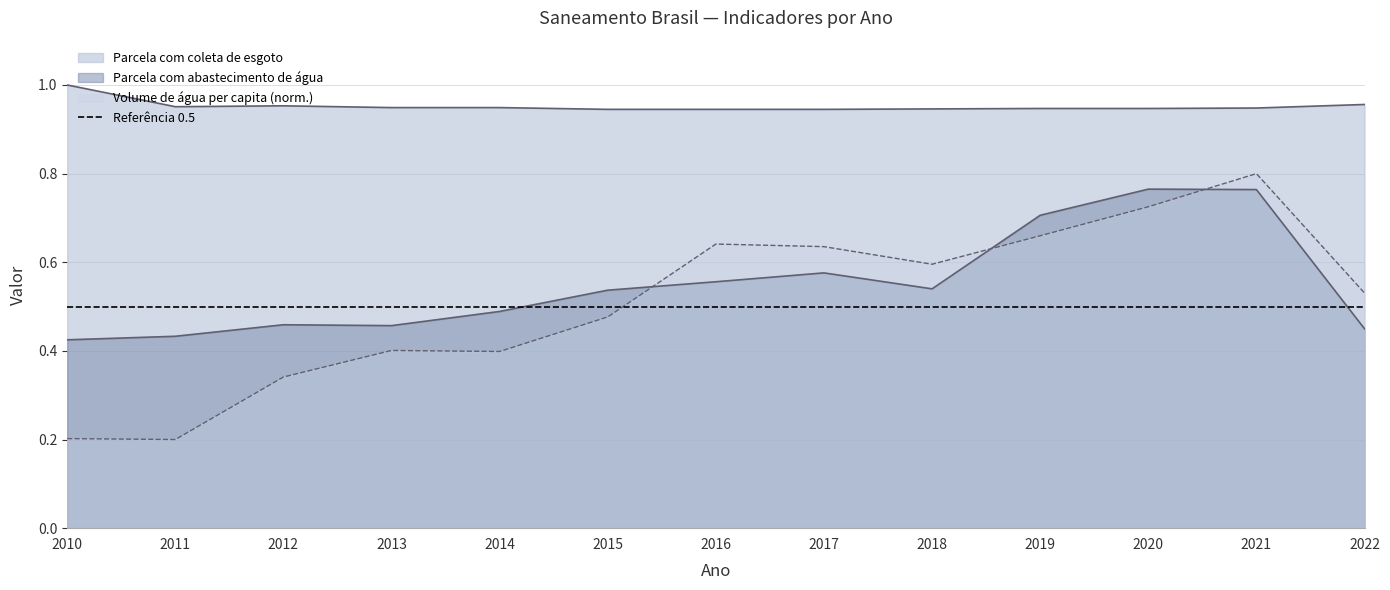

True or false: Parcela com coleta de esgoto and Parcela com abastecimento de água cross at least once.

False